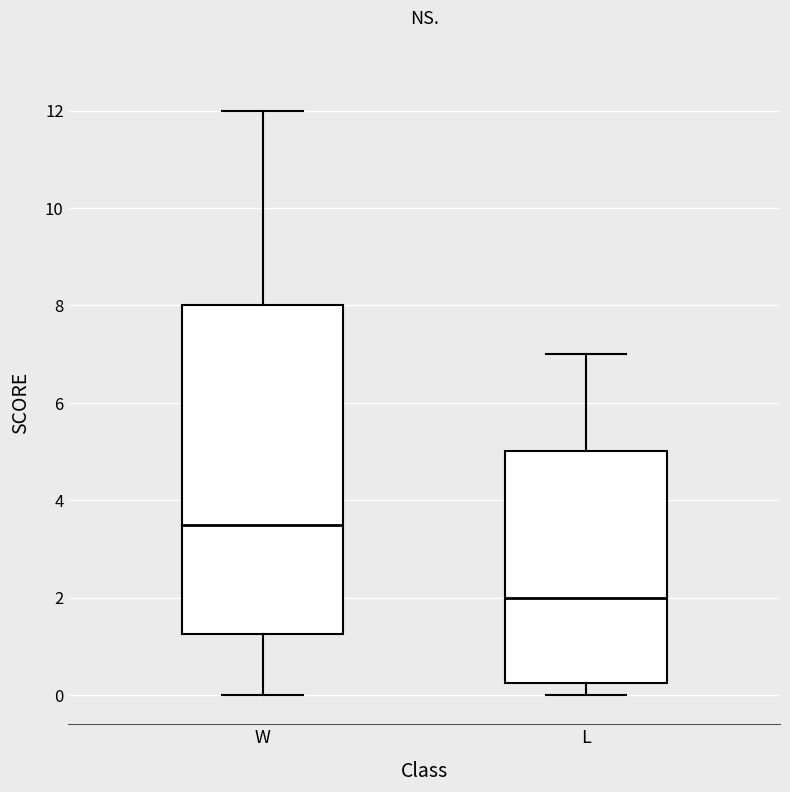

Reading left to right, read every box against the y-axis: the position of its median line, the range the box covers, and the ends of its whiskers. The values are not printed on the chart, so give them approximately, as read against the axis.

W: median 3.6, box 1.2 to 8.0, whiskers 0.0 to 12.0
L: median 2.0, box 0.2 to 5.0, whiskers 0.0 to 7.0